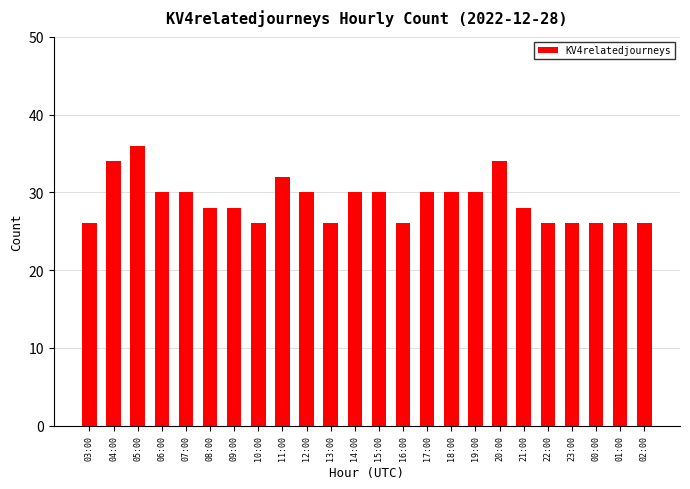

Where does the data first go above 30?

04:00